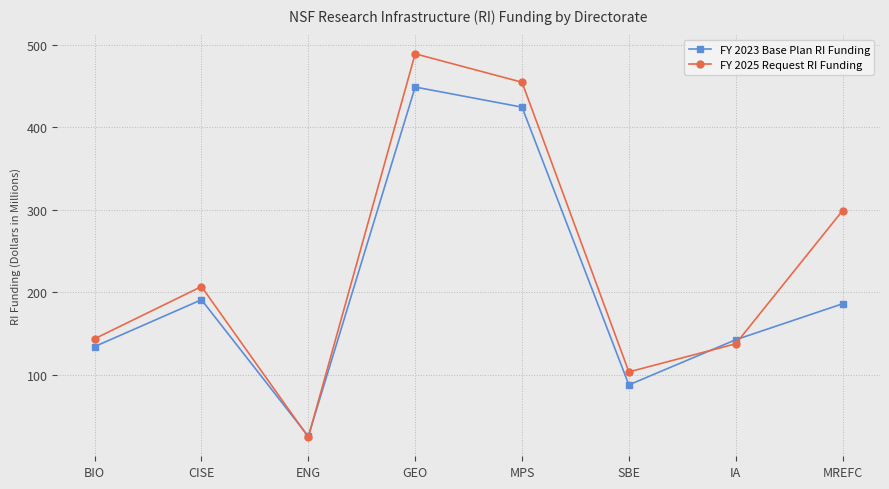

What is the value of the FY 2025 Request RI Funding point at the 3rd from the left?

24.8